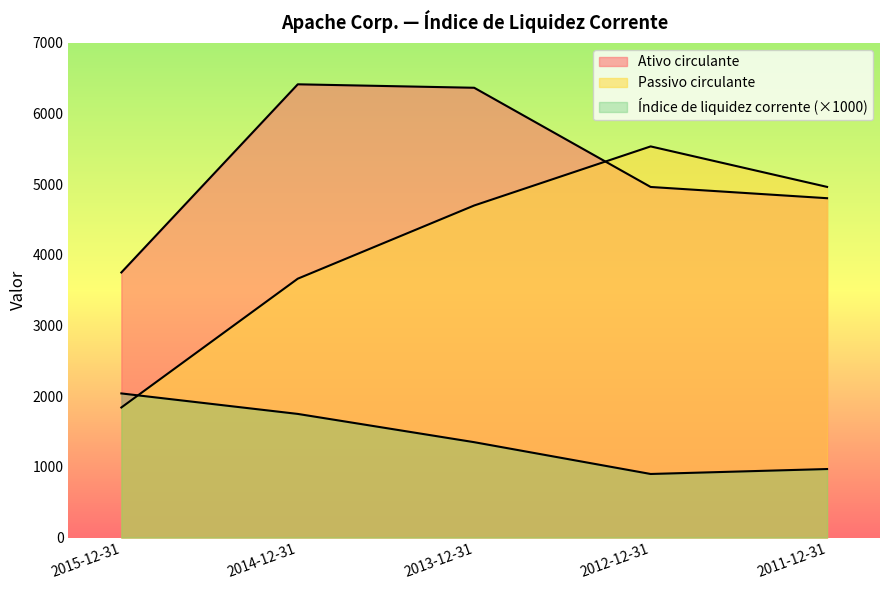

Which series ends up on top after the final intersection of Índice de liquidez corrente and Passivo circulante?

Passivo circulante